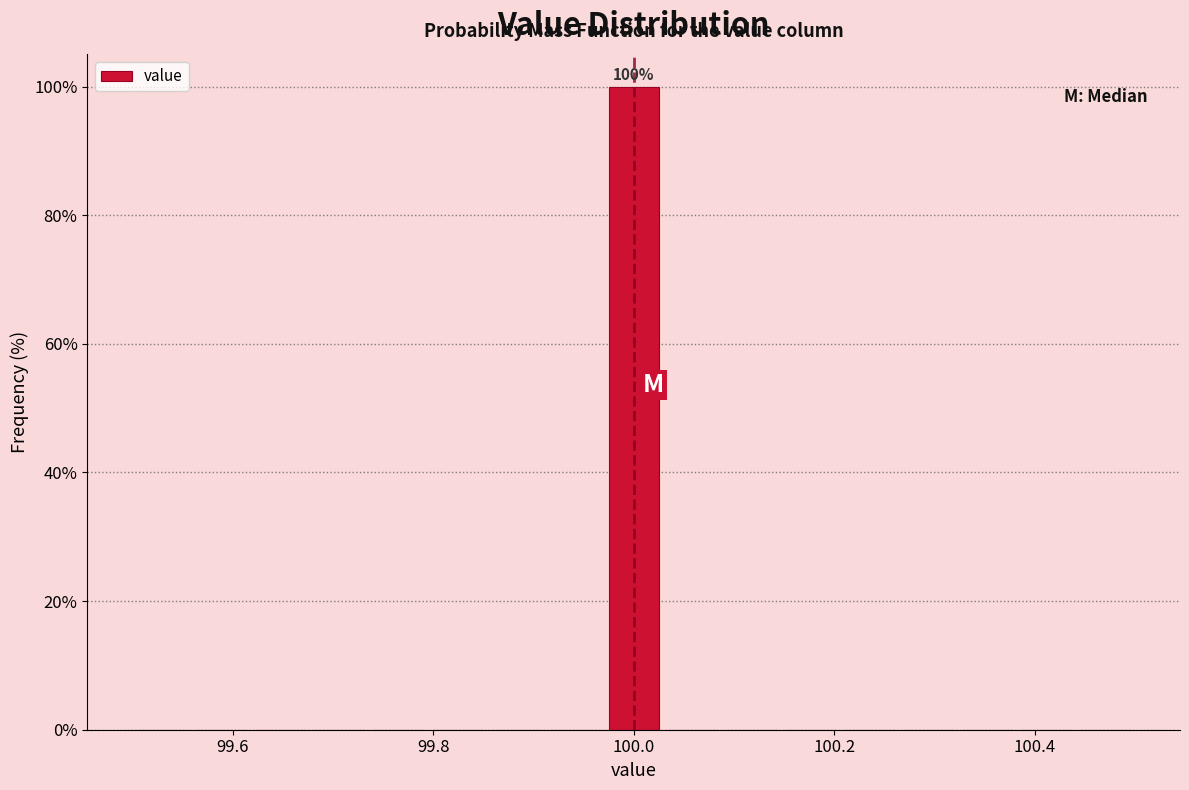

Around what value on the x-axis is the tallest bar? Give the approximate position of its centre, as read against the axis.

100.00